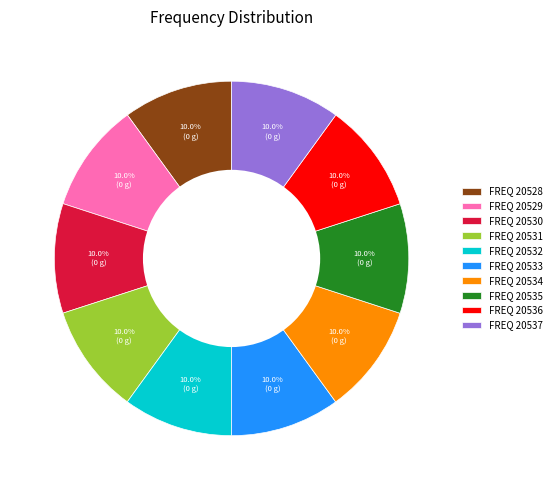

Approximately how many times larger is the value at FREQ 20537 compared to FREQ 20528?

1.0